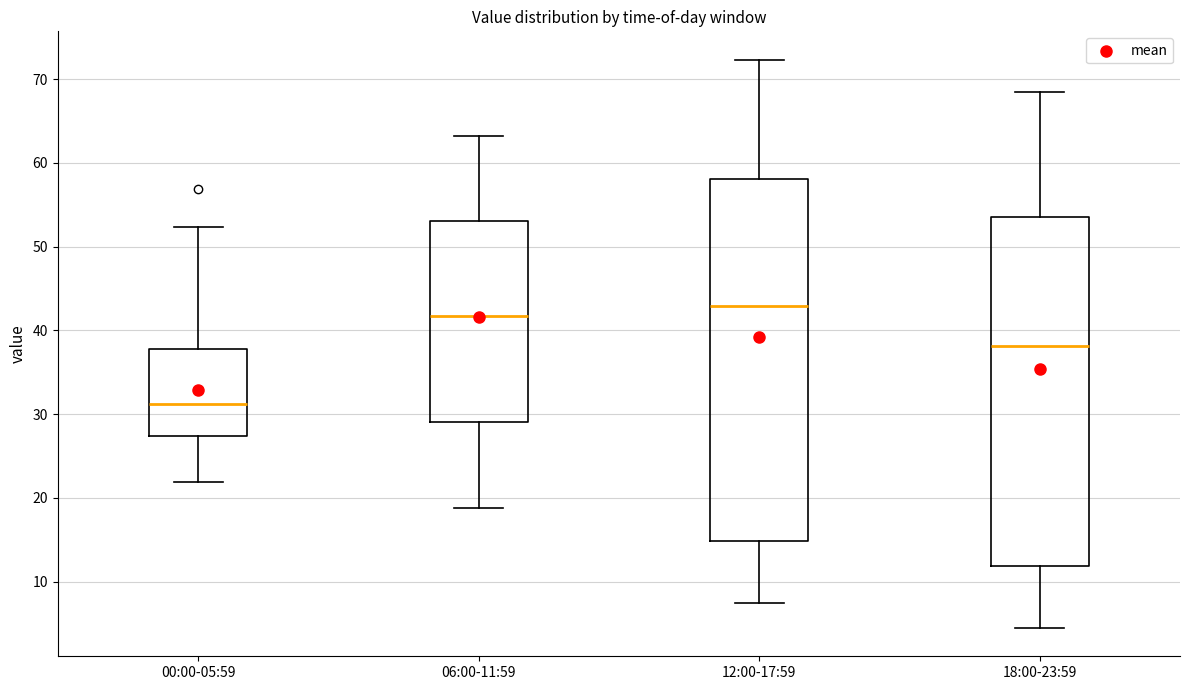

Where does the median line of the box for 12:00-17:59 sit on the y-axis? The values are not printed on the chart, so give them approximately, as read against the axis.

43